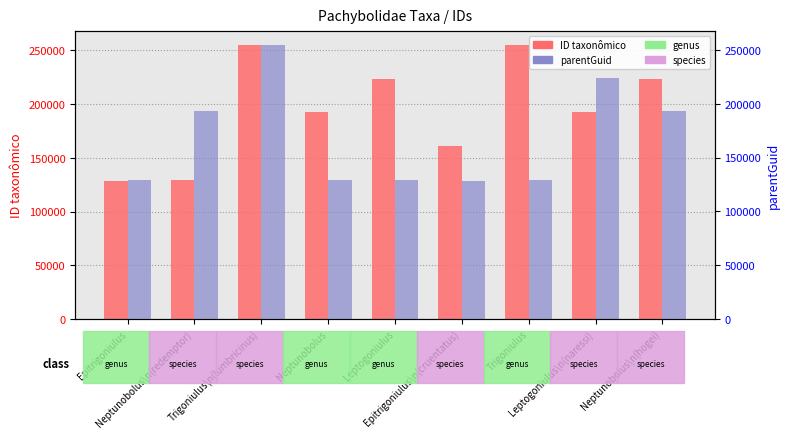

At which category is the sum across all series the highest?

Trigoniulus\n(lumbricinus)